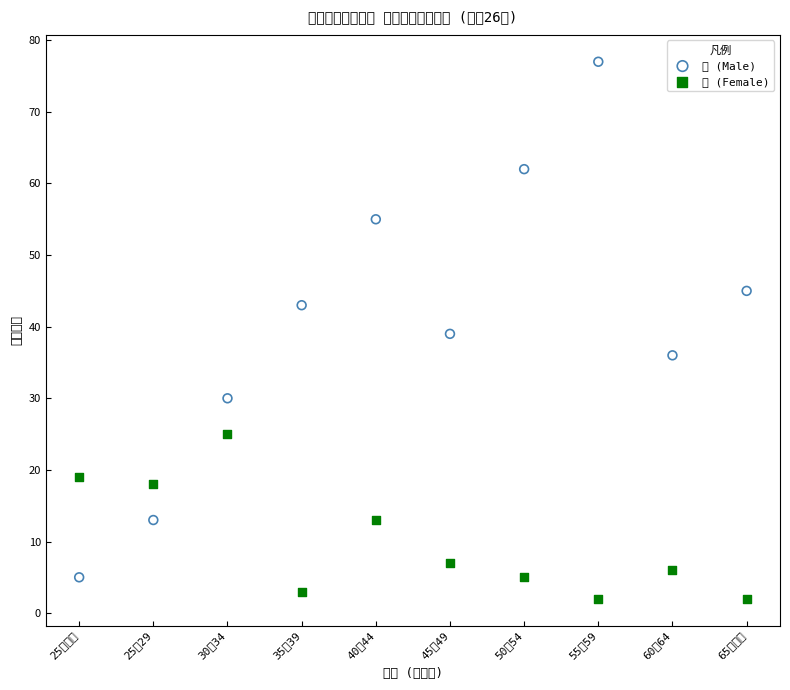

Which series has the widest spread of Y values?

男 (Male)